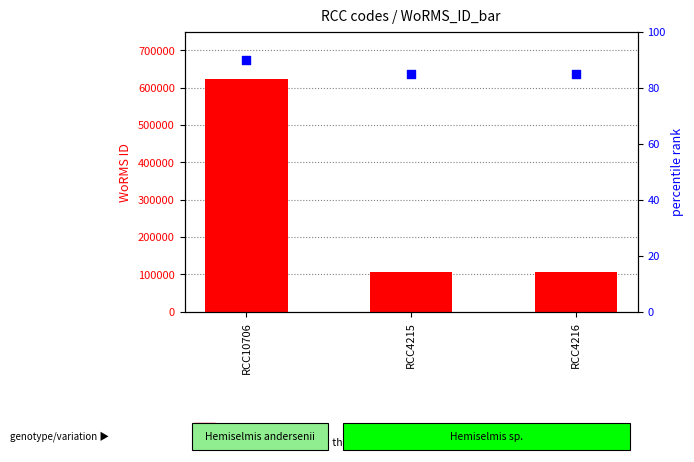

Which series contains the highest Y value?

WoRMS ID